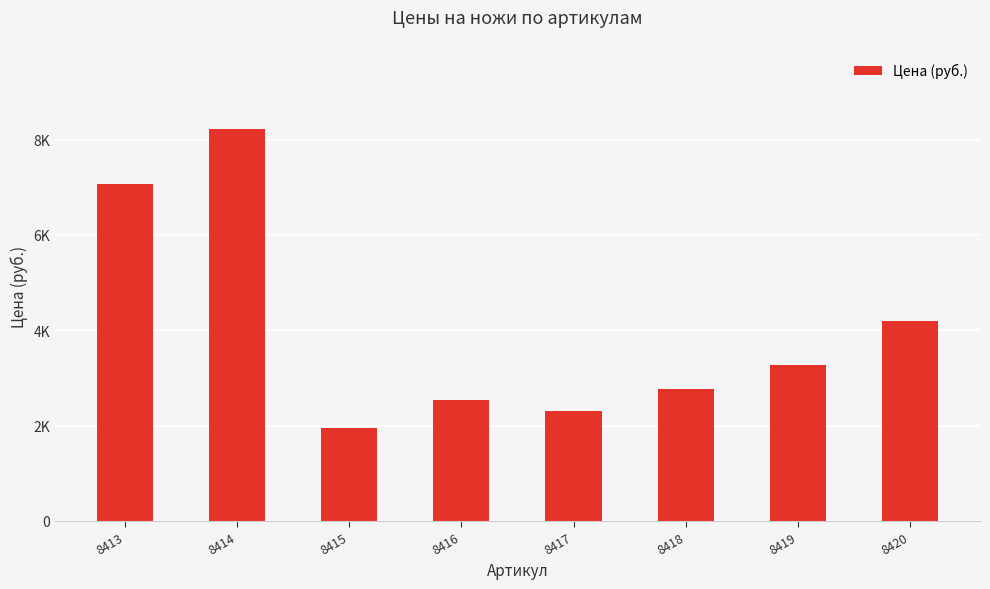

Are the bars horizontal?

No